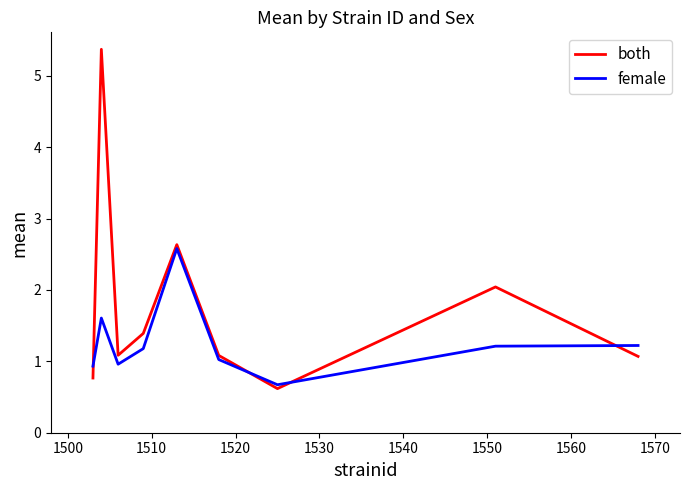

True or false: both and female cross at least once.

True